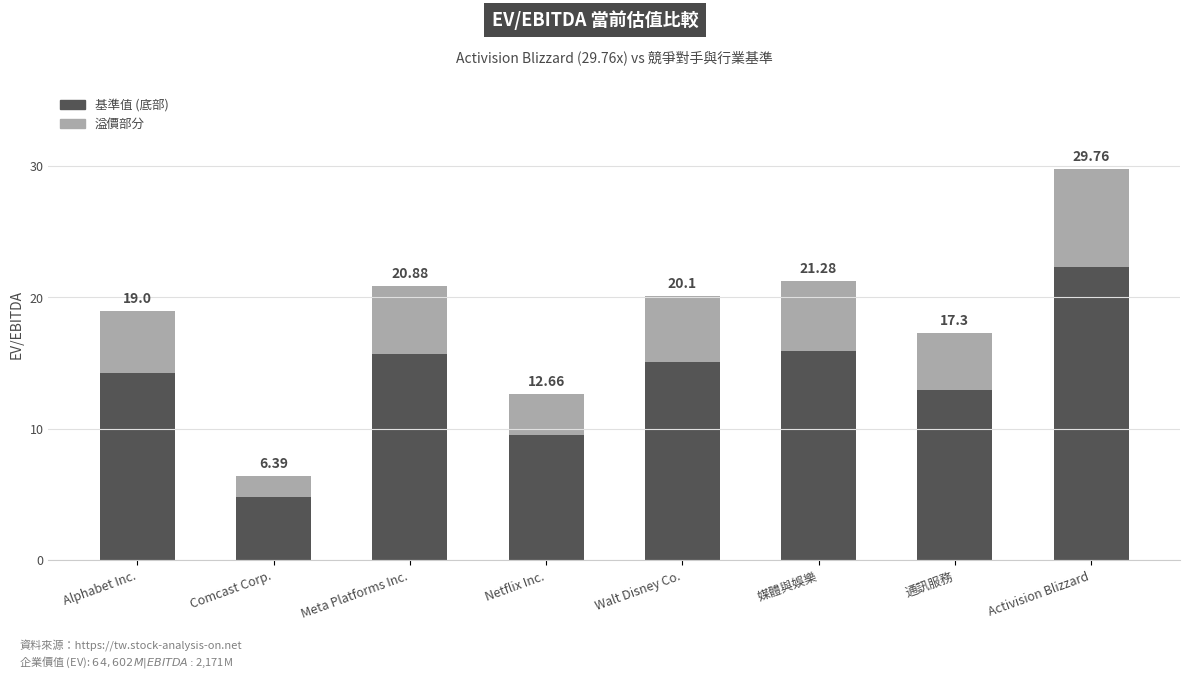

What is the label of the 3rd bar from the left?

Meta Platforms Inc.